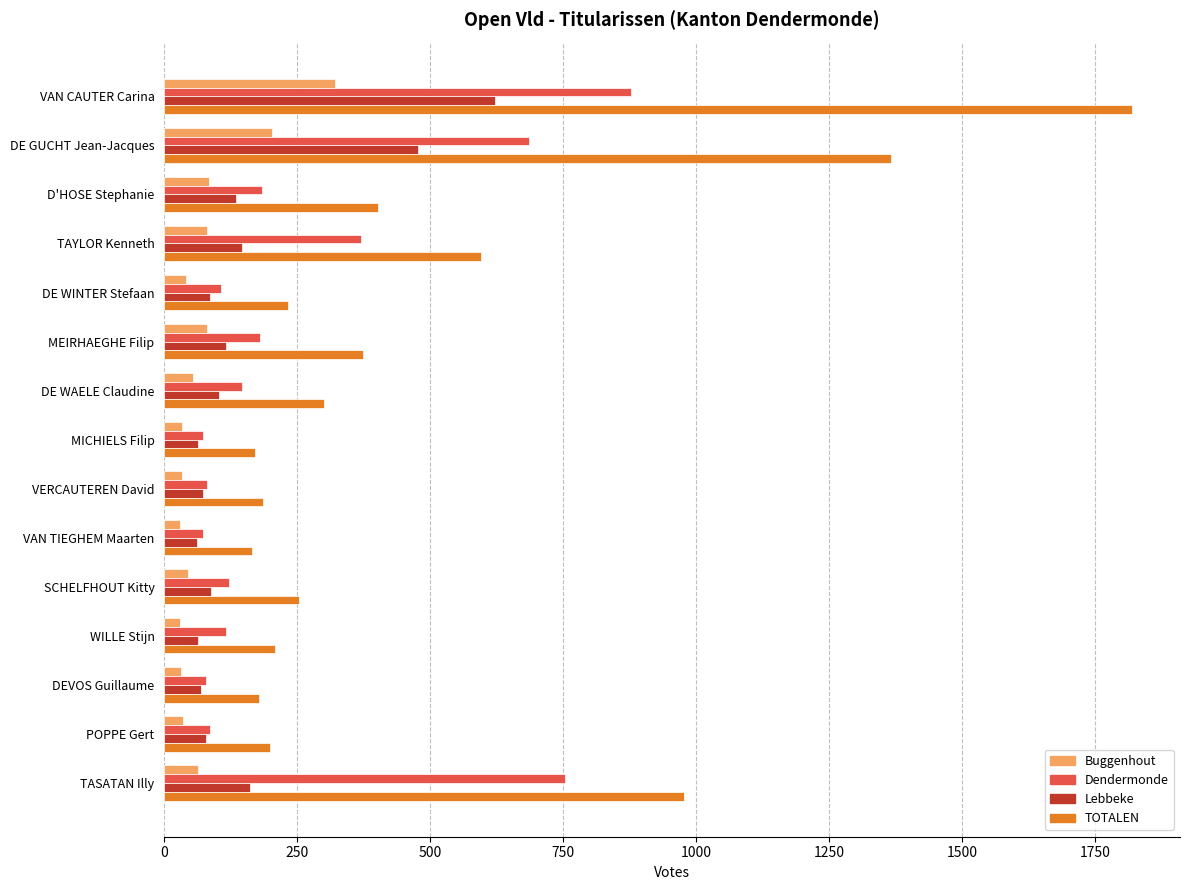

How many data points in Buggenhout are less than 44?

7